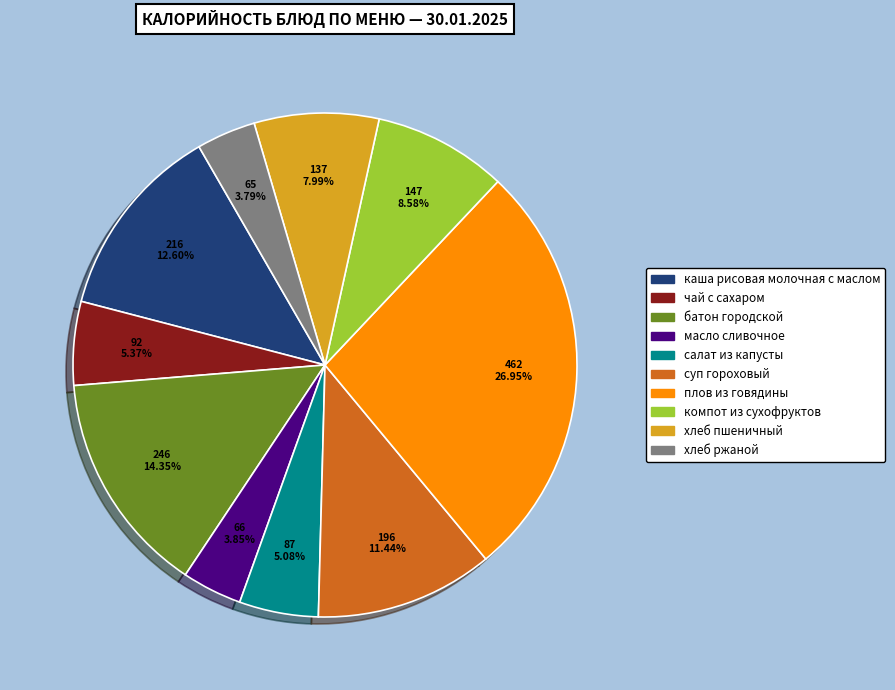

Which category has the biggest portion of the pie?

плов из говядины